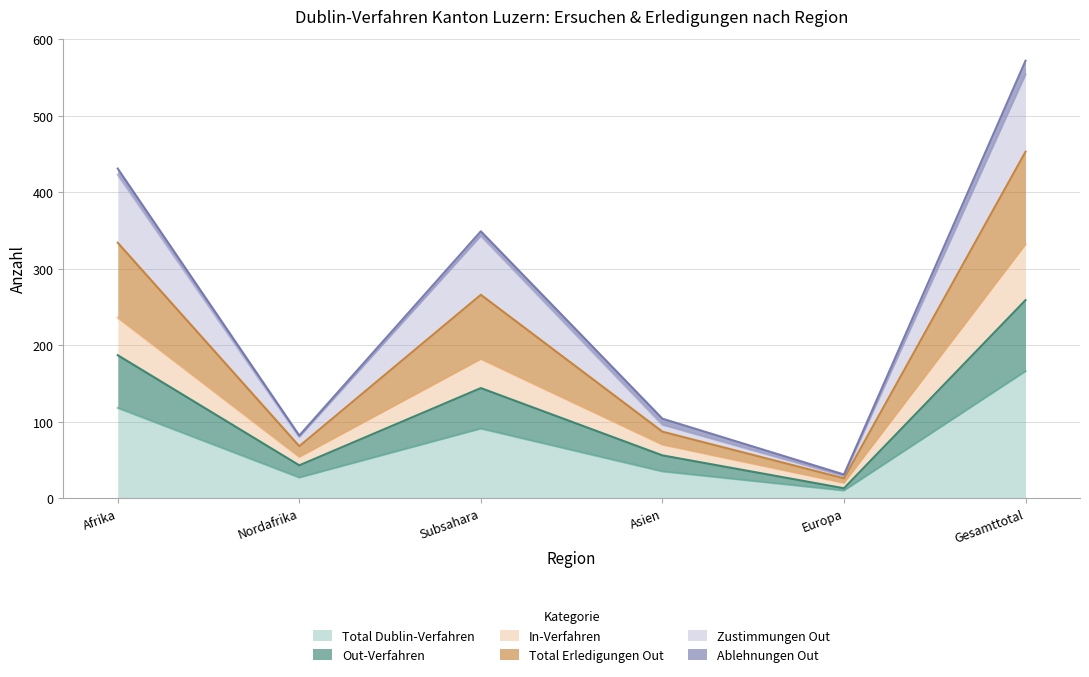

The value of Total Dublin-Verfahren at Subsahara is 91. True or false?

True